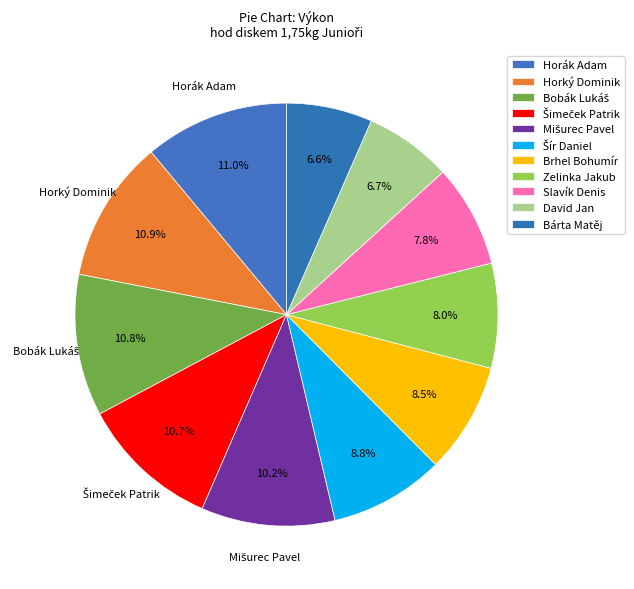

What is the ratio of the value at Brhel Bohumír to the value at Bárta Matěj?

1.3